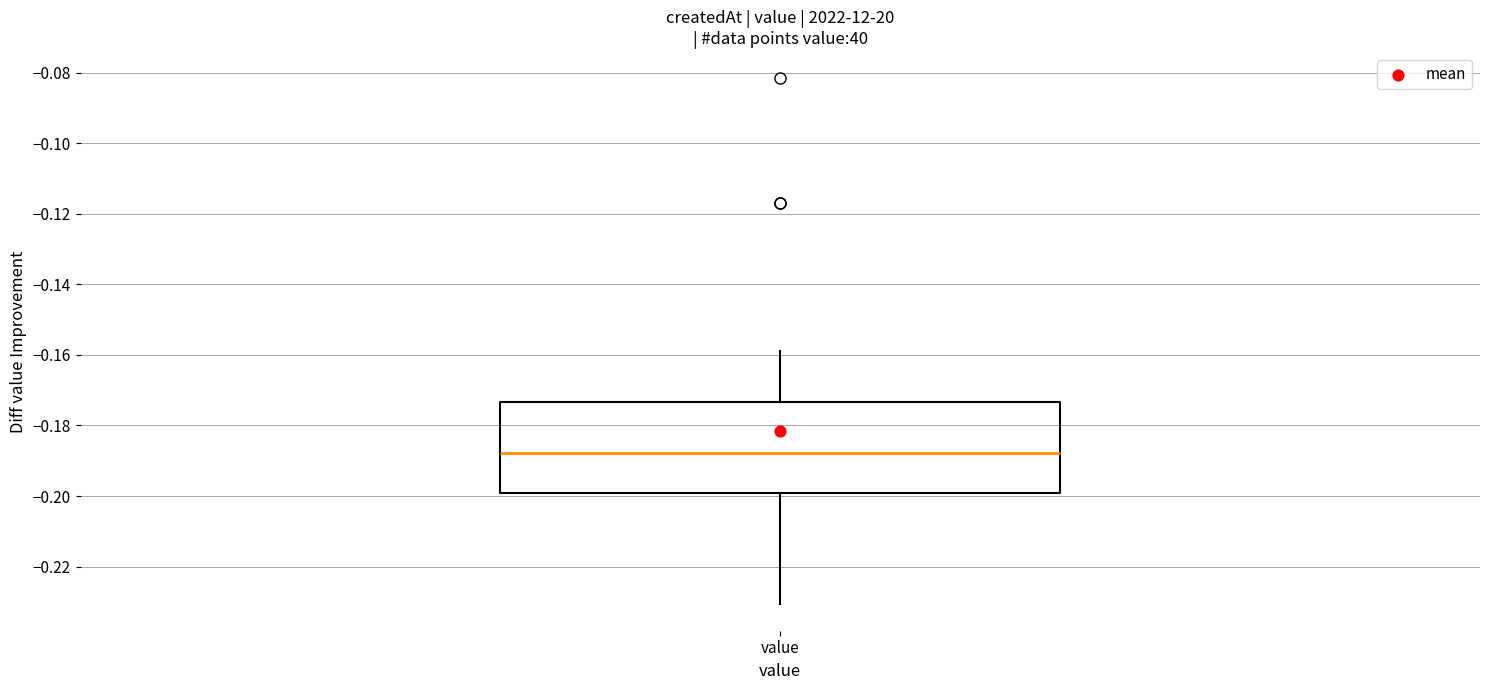

Transcribe this box plot: give where the median line is, the range the box spans, and where the two whiskers end, as read against the y-axis. The values are not printed on the chart, so give them approximately, as read against the axis.

median -0.188, box -0.200 to -0.174, whiskers -0.230 to -0.158